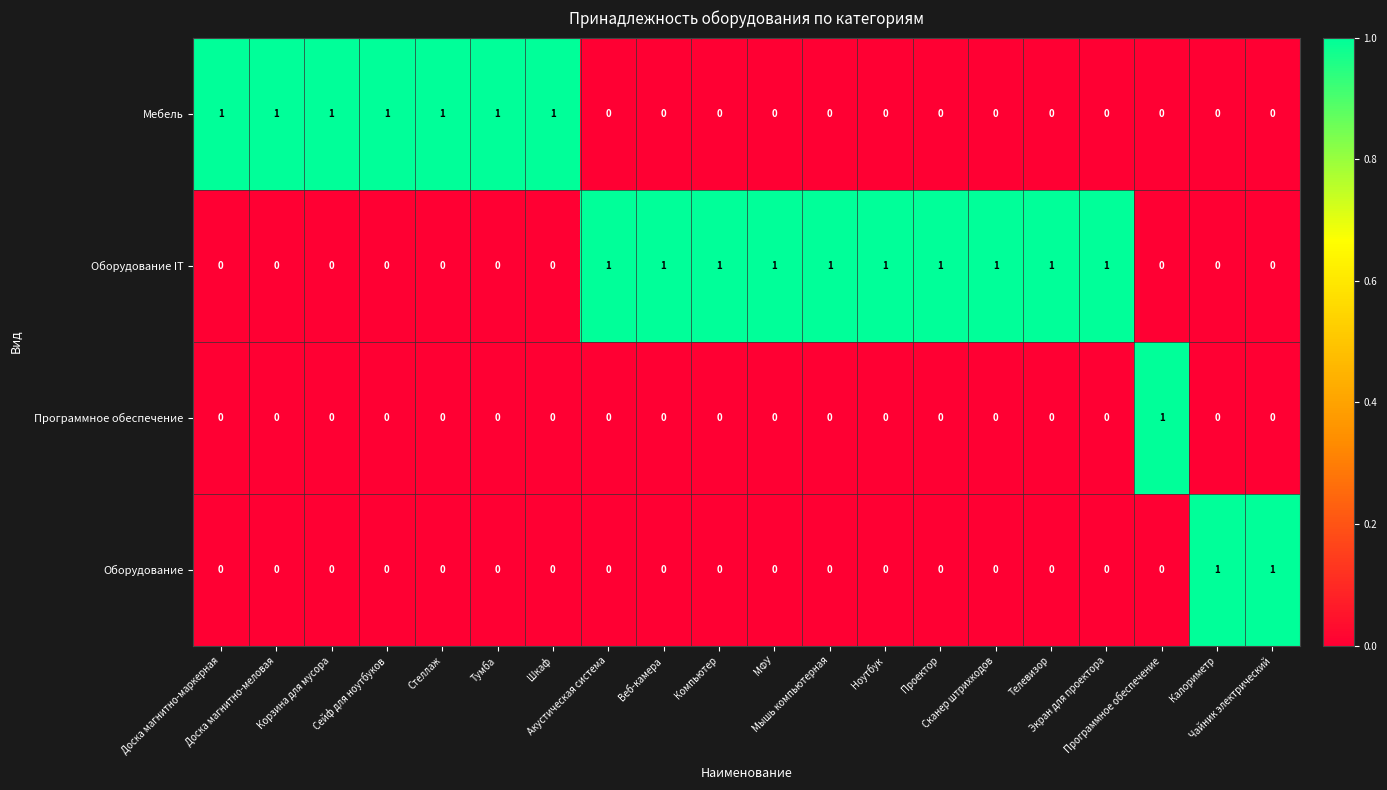

What is the total value across all series at Телевизор?

1